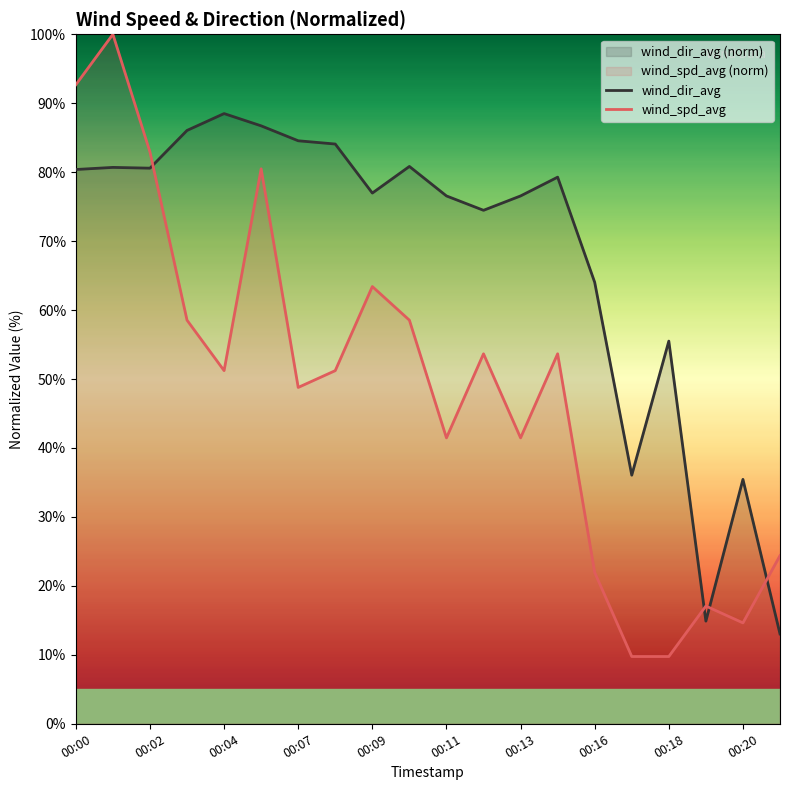

At 00:16, list the series in order from smallest to largest.

wind_spd_avg, wind_dir_avg